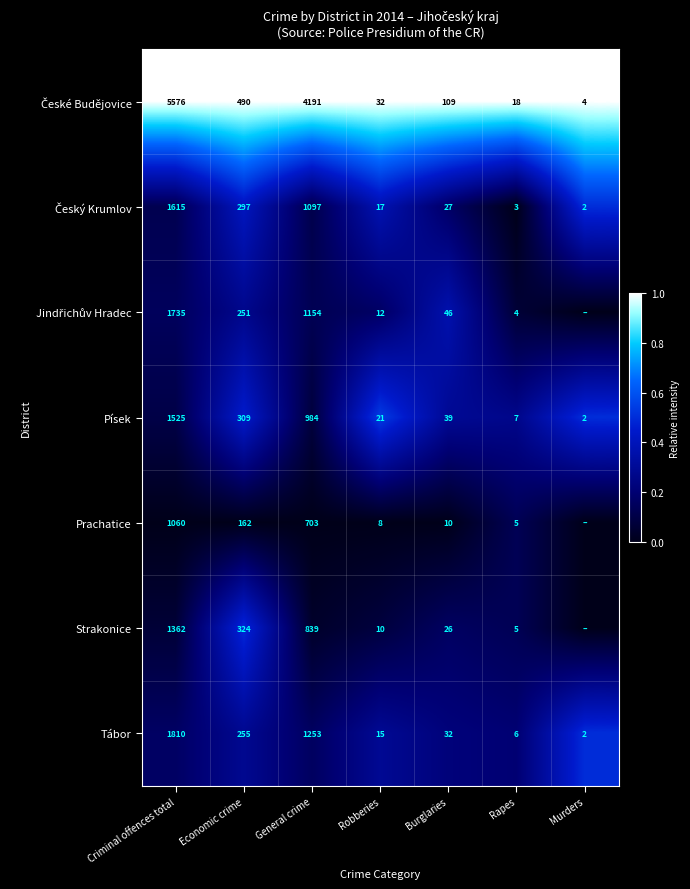

At how many categories does at least one series exceed 0?

7